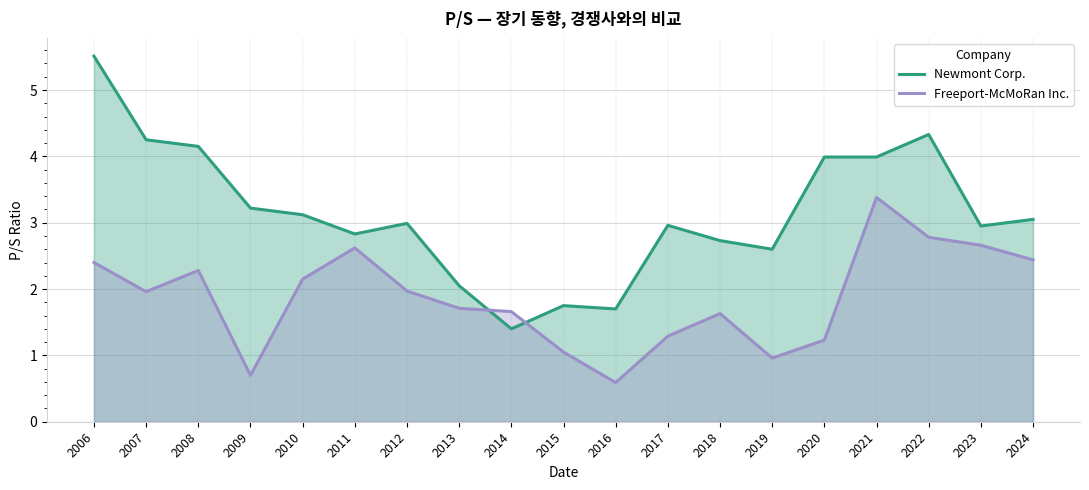

In Newmont Corp., how many points are higher than both neighbors (excluding endpoints)?

4